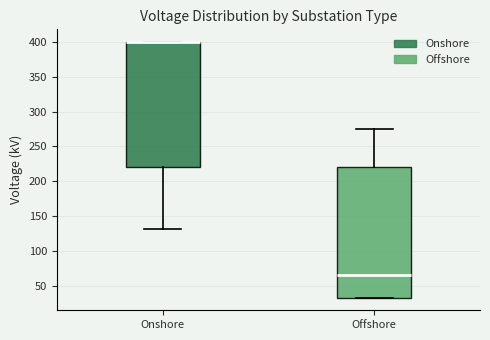

Where is the lower edge of the box for Onshore on the y-axis? The values are not printed on the chart, so give them approximately, as read against the axis.

220